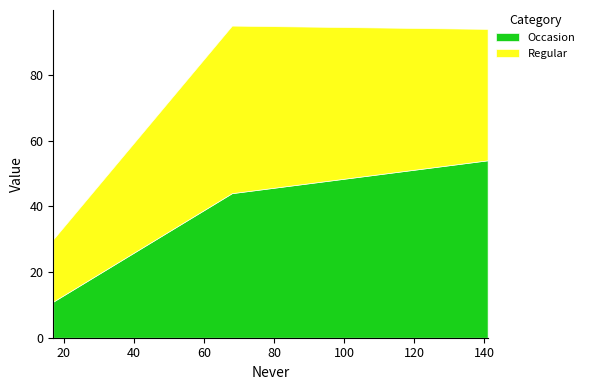

What is the difference between the maximum and minimum values in the Regular series?

32